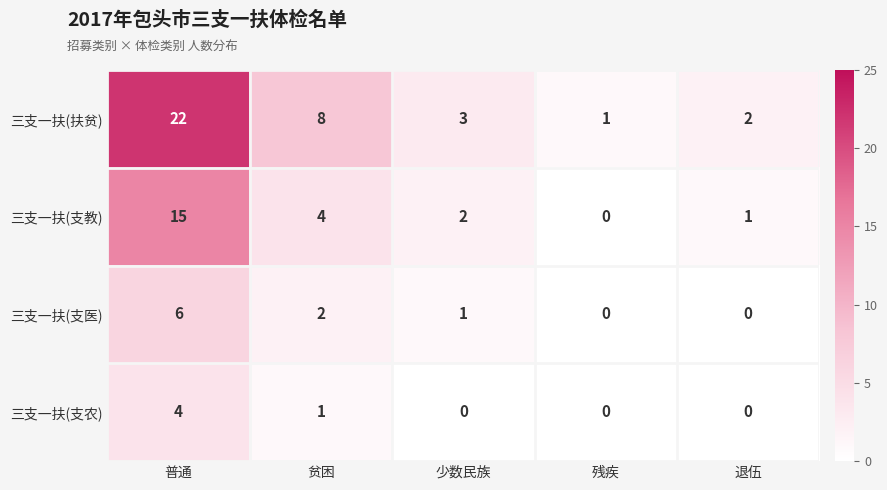

Which series changed the most between 普通 and 贫困?

三支一扶(扶贫)